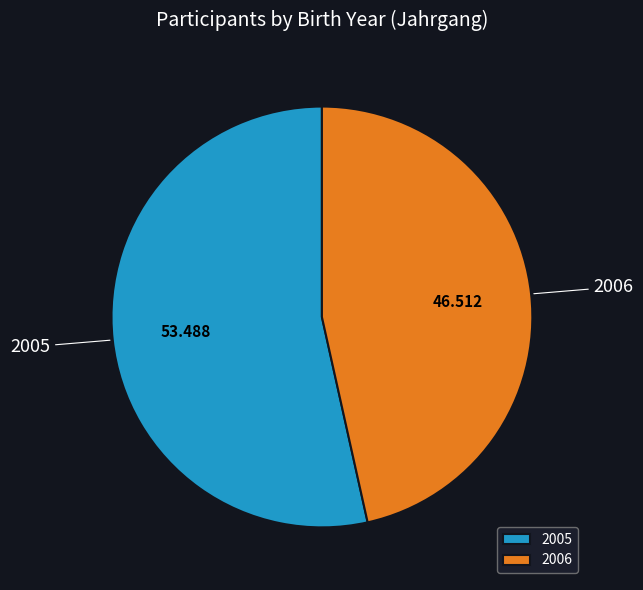

Is there any slice that represents more than half of the pie?

Yes